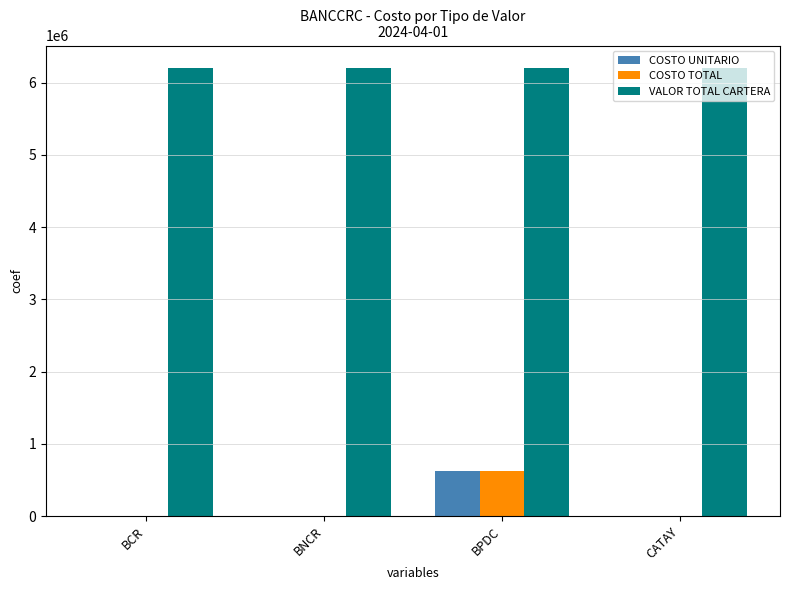

Which series has the largest total across all categories?

VALOR TOTAL CARTERA